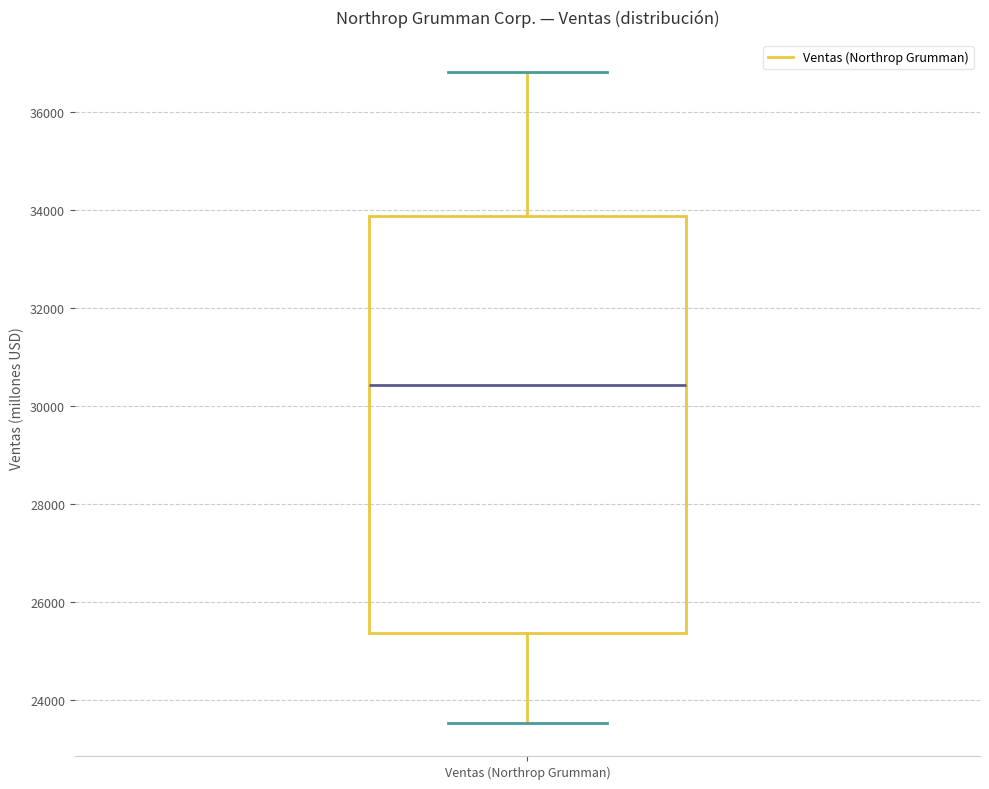

Where does the median line of the box for Ventas (Northrop Grumman) sit on the y-axis? The values are not printed on the chart, so give them approximately, as read against the axis.

30400